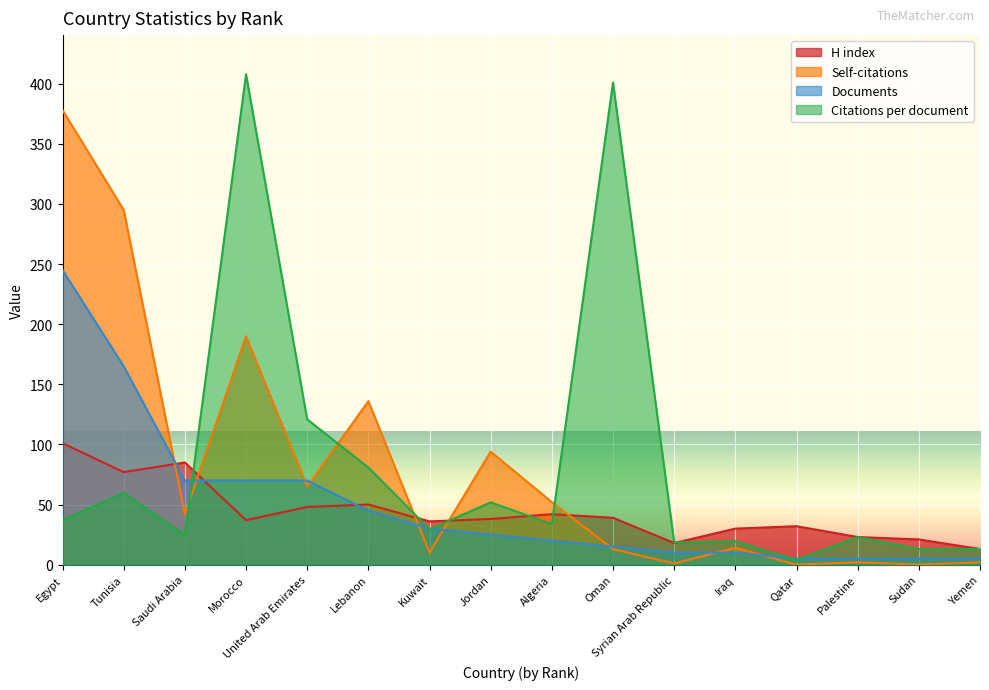

At which category is the sum across all series the highest?

Egypt